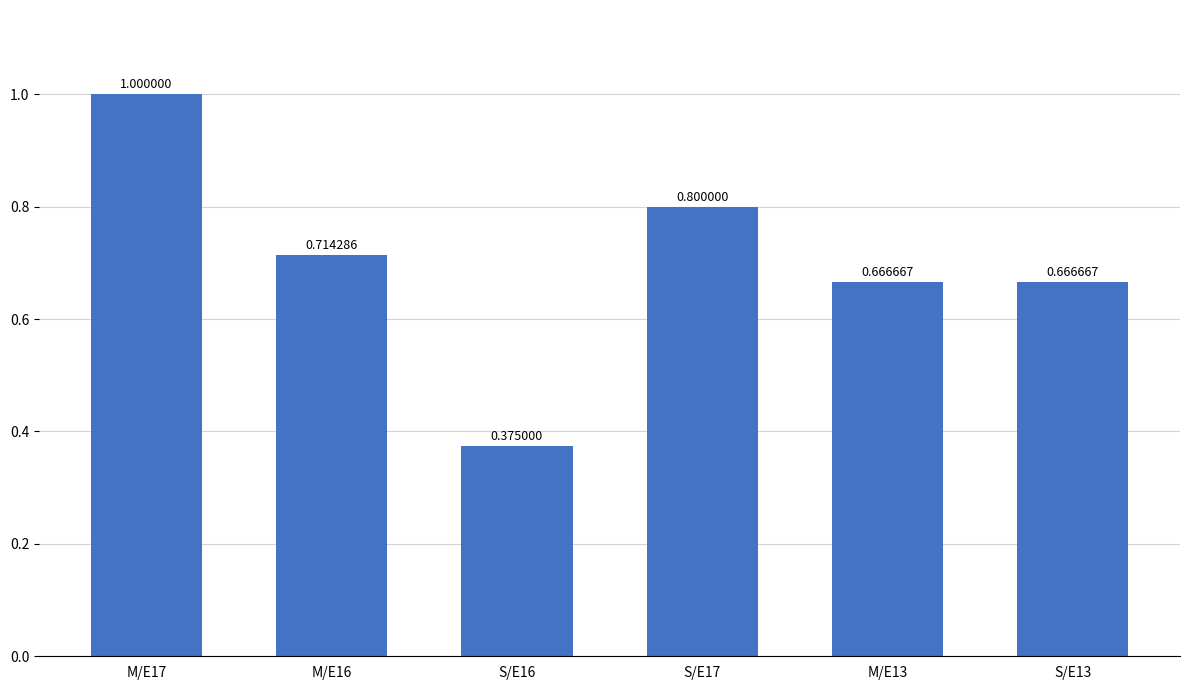

Between S/E16 and S/E13, which is larger?

S/E13